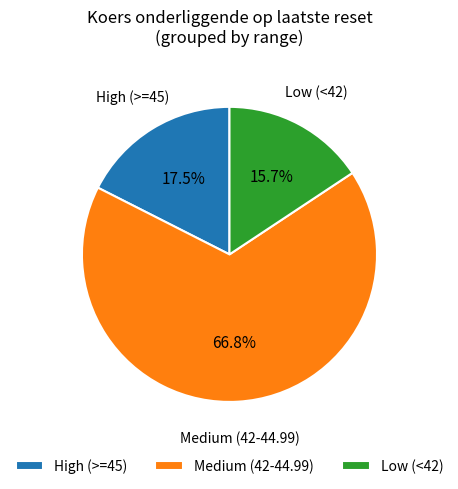

Count the number of slices in the pie.

3